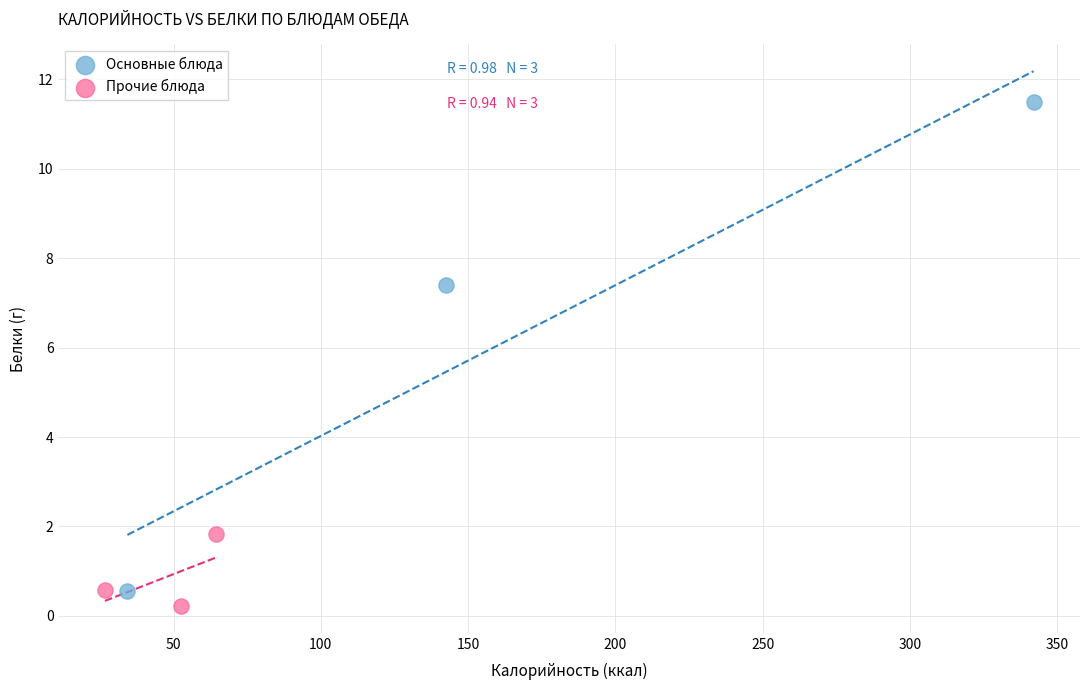

Which series has the largest Y range (max minus min)?

Основные блюда